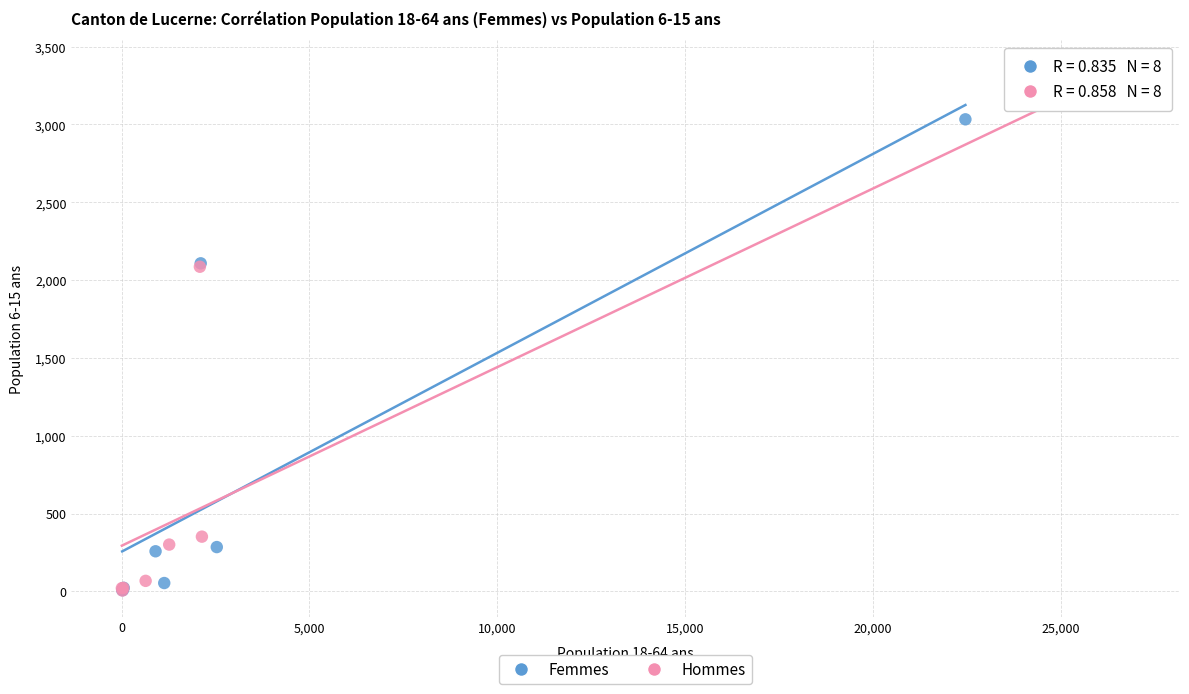

Which series contains the highest Y value?

Hommes